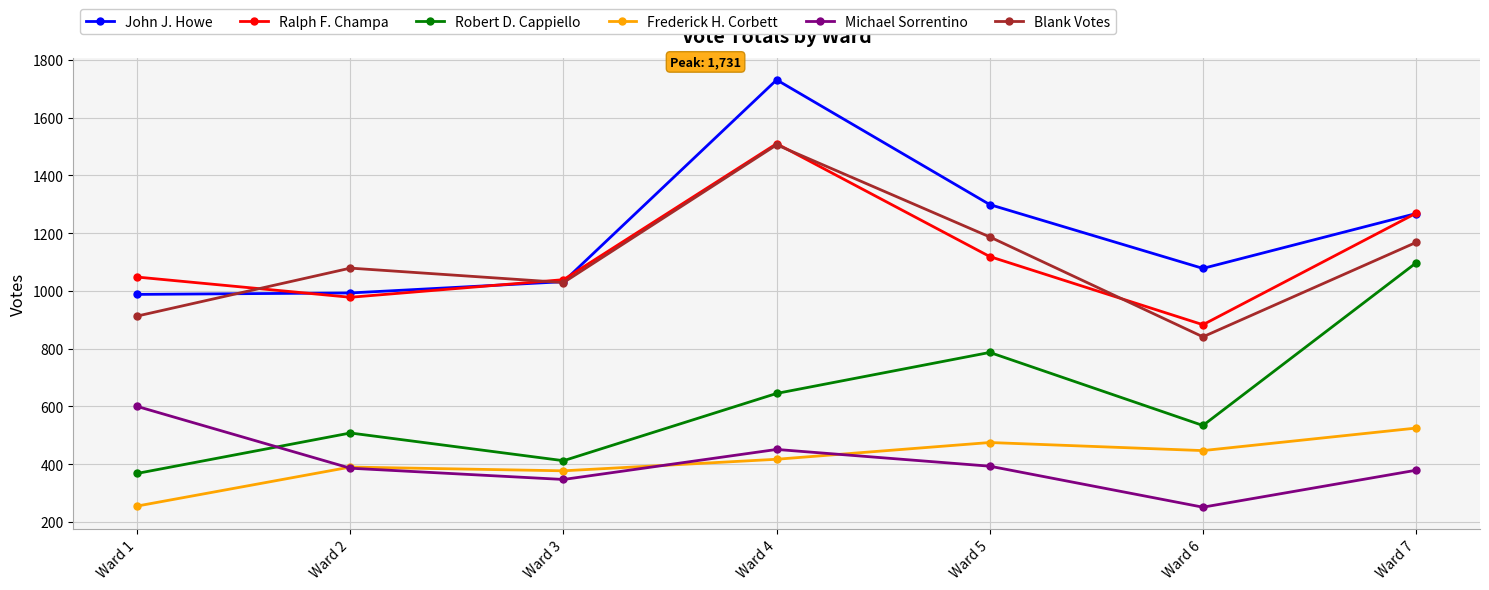

What is the value of the Ralph F. Champa point at the 1st from the left?

1048